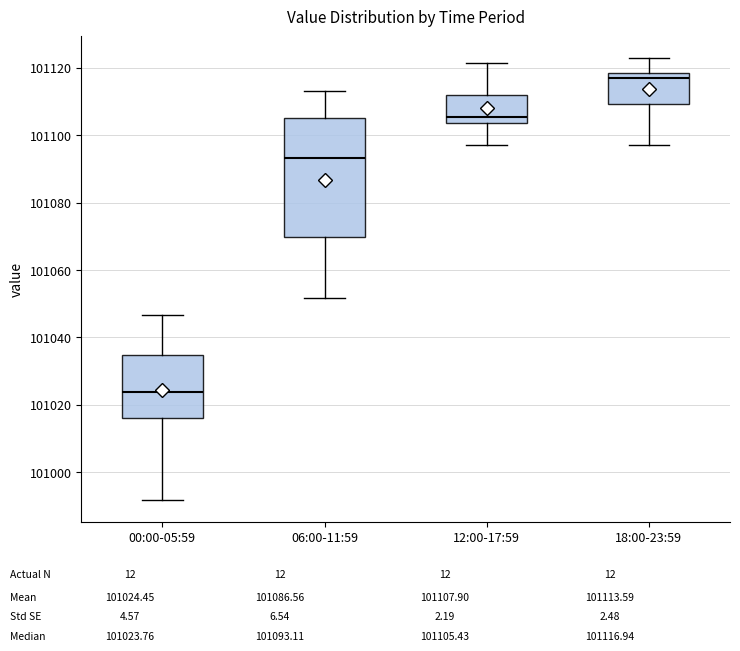

Reading left to right, read every box against the y-axis: the position of its median line, the range the box covers, and the ends of its whiskers. The values are not printed on the chart, so give them approximately, as read against the axis.

00:00-05:59: median 101024, box 101016 to 101034, whiskers 100992 to 101046
06:00-11:59: median 101094, box 101070 to 101106, whiskers 101052 to 101114
12:00-17:59: median 101106, box 101104 to 101112, whiskers 101096 to 101122
18:00-23:59: median 101116, box 101110 to 101118, whiskers 101096 to 101122